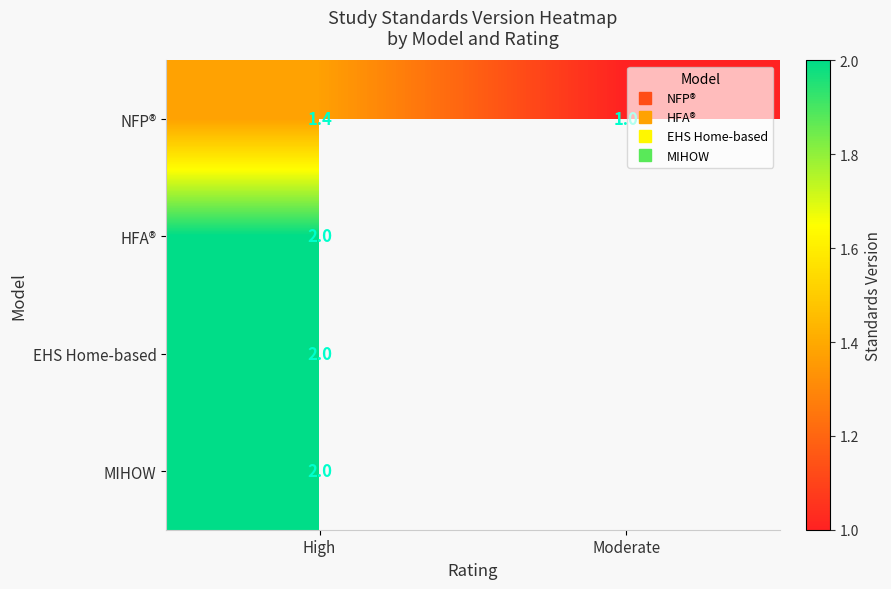

The value of NFP® at High is 0.3. True or false?

False